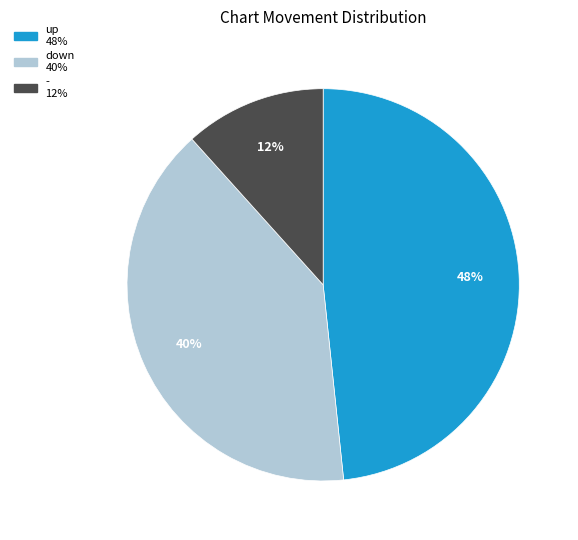

What is the largest slice in the pie chart?

up